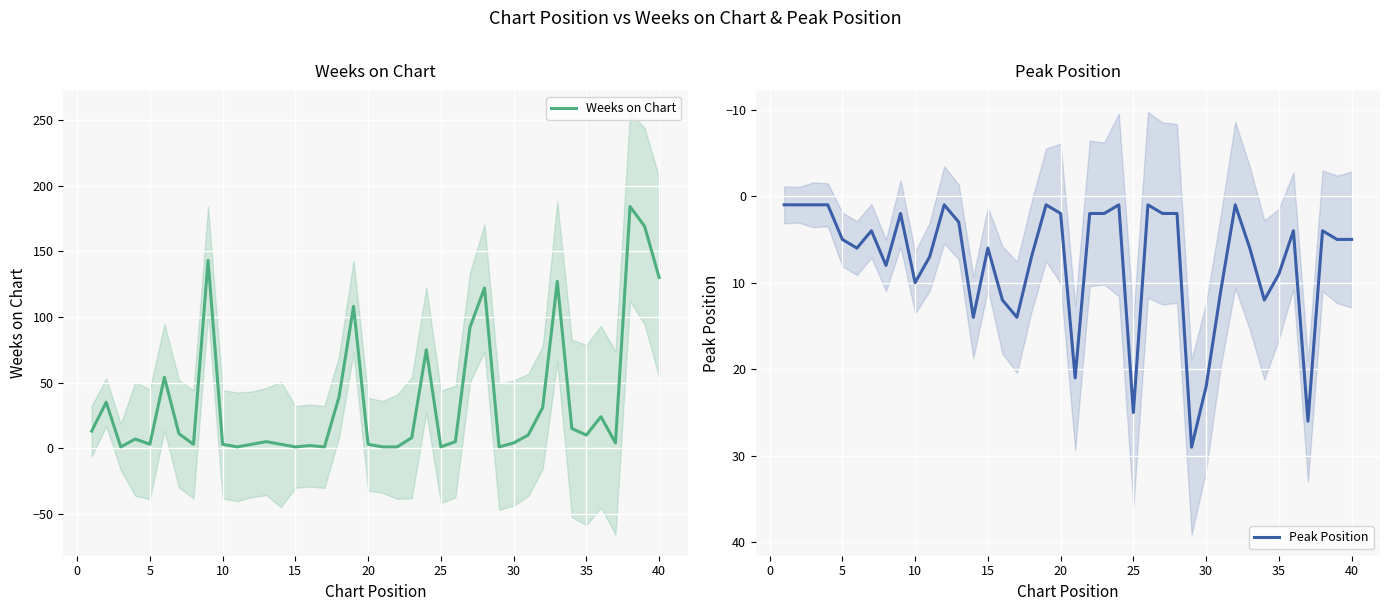

Is it true that Weeks on Chart equals 111 at 23?

False